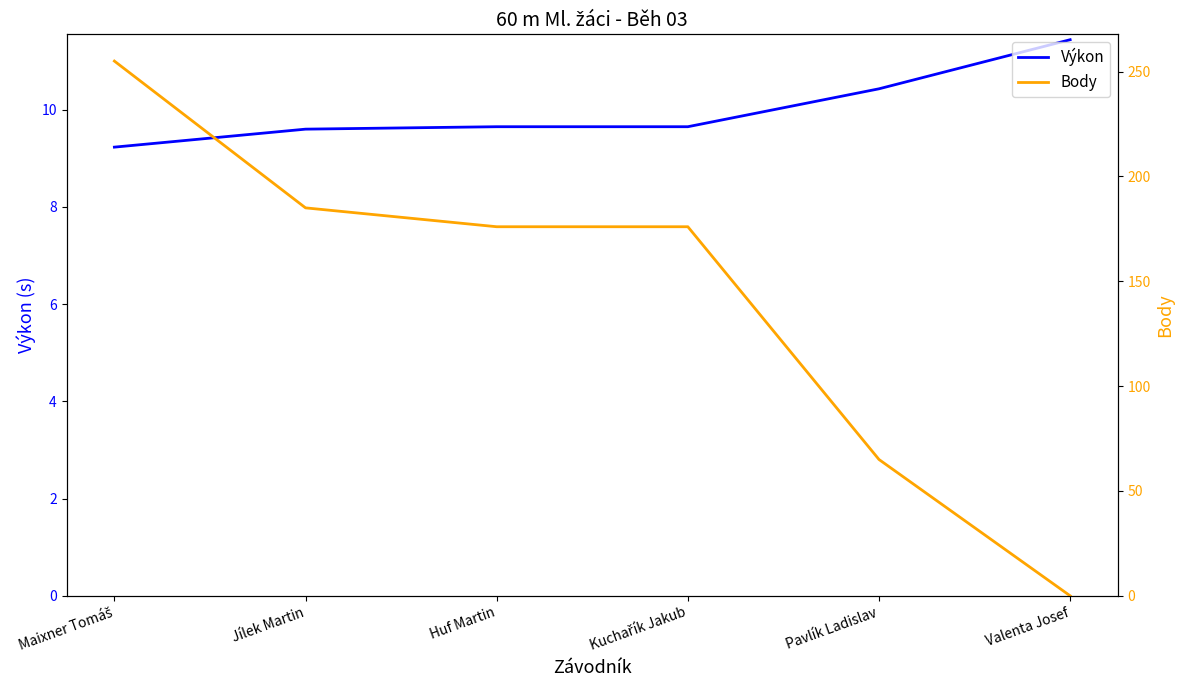

Is this an area chart (filled region under the line)?

No